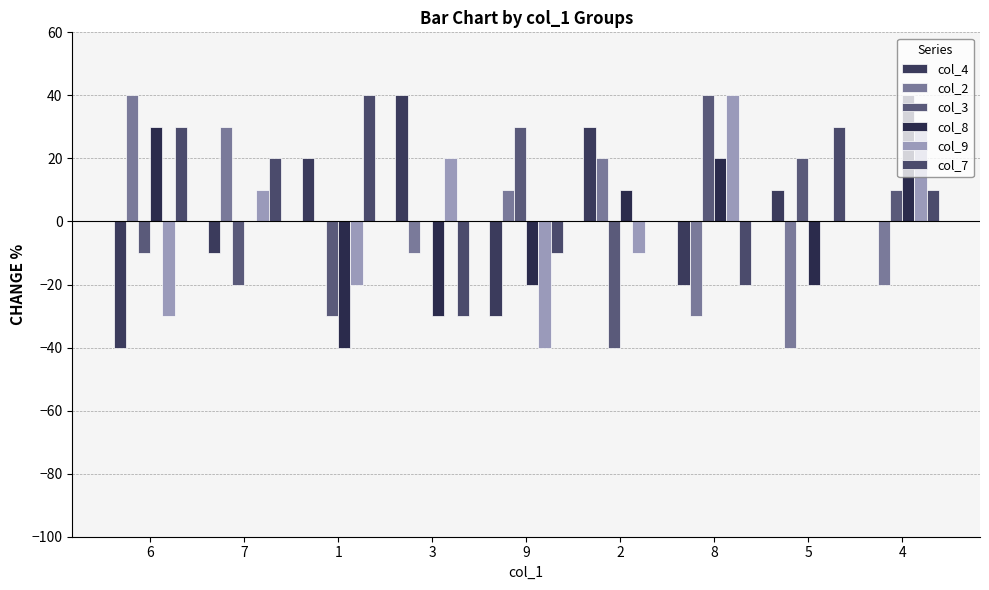

Reading right to left, extract all data points from this chart.

col_4: 4=0	5=10	8=-20	2=30	9=-30	3=40	1=20	7=-10	6=-40
col_2: 4=-20	5=-40	8=-30	2=20	9=10	3=-10	1=0	7=30	6=40
col_3: 4=10	5=20	8=40	2=-40	9=30	3=0	1=-30	7=-20	6=-10
col_8: 4=40	5=-20	8=20	2=10	9=-20	3=-30	1=-40	7=0	6=30
col_9: 4=30	5=0	8=40	2=-10	9=-40	3=20	1=-20	7=10	6=-30
col_7: 4=10	5=30	8=-20	2=0	9=-10	3=-30	1=40	7=20	6=30